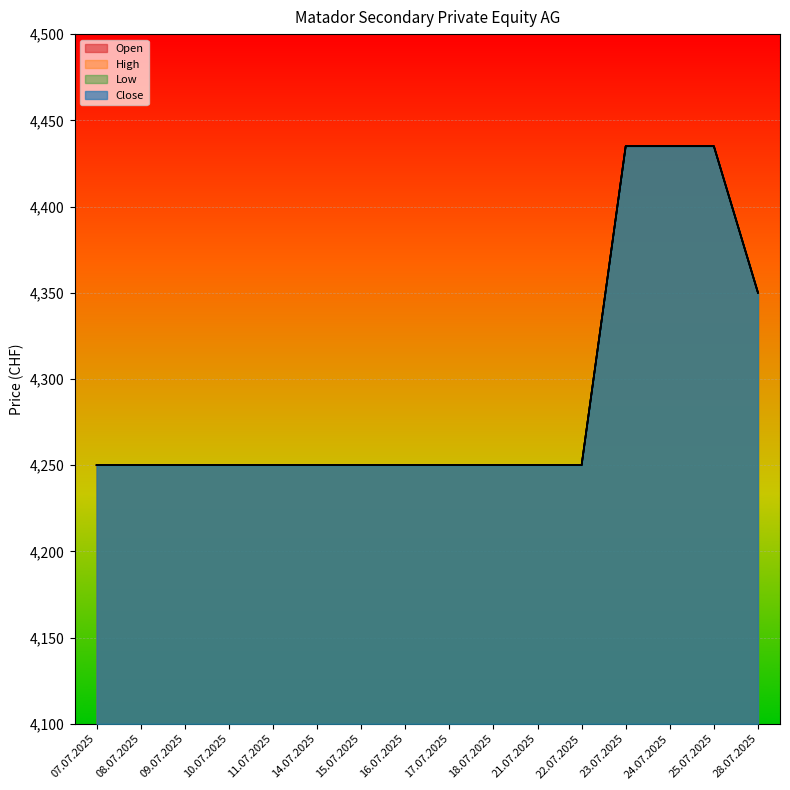

What is the lowest value of the Open series?

4250